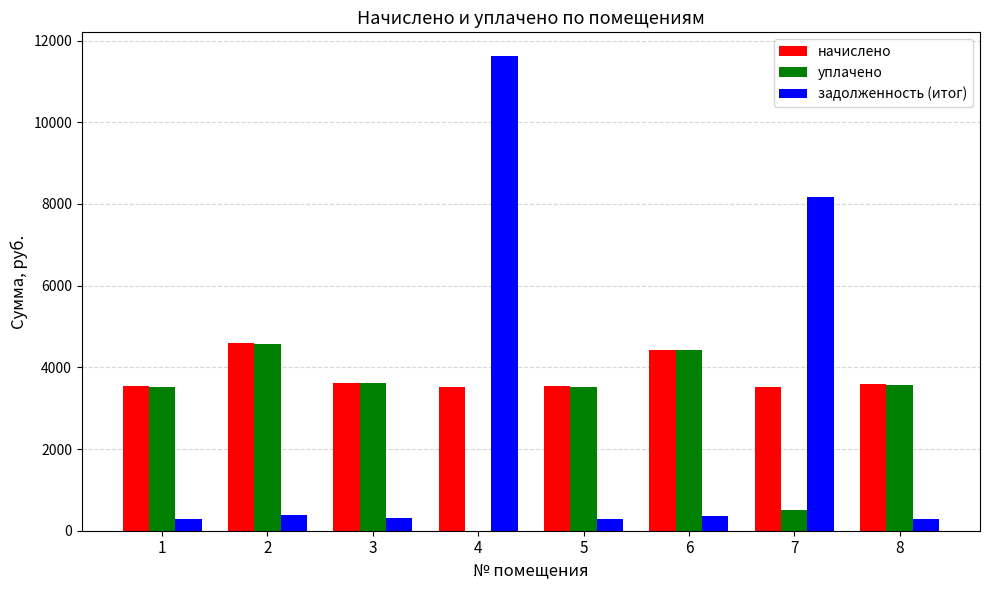

Between 3 and 4, which series saw the biggest shift?

задолженность (итог)